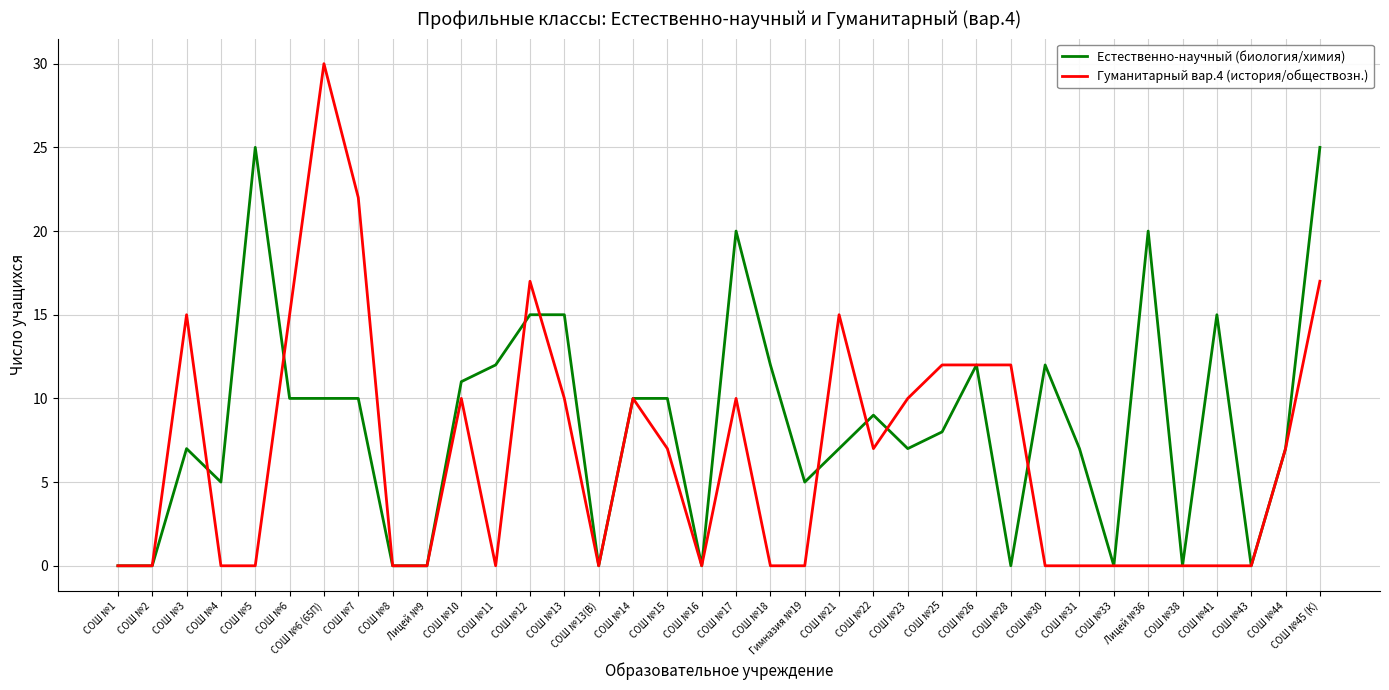

Which series changed the most between СОШ №16 and СОШ №22?

Естественно-научный (биология/химия)